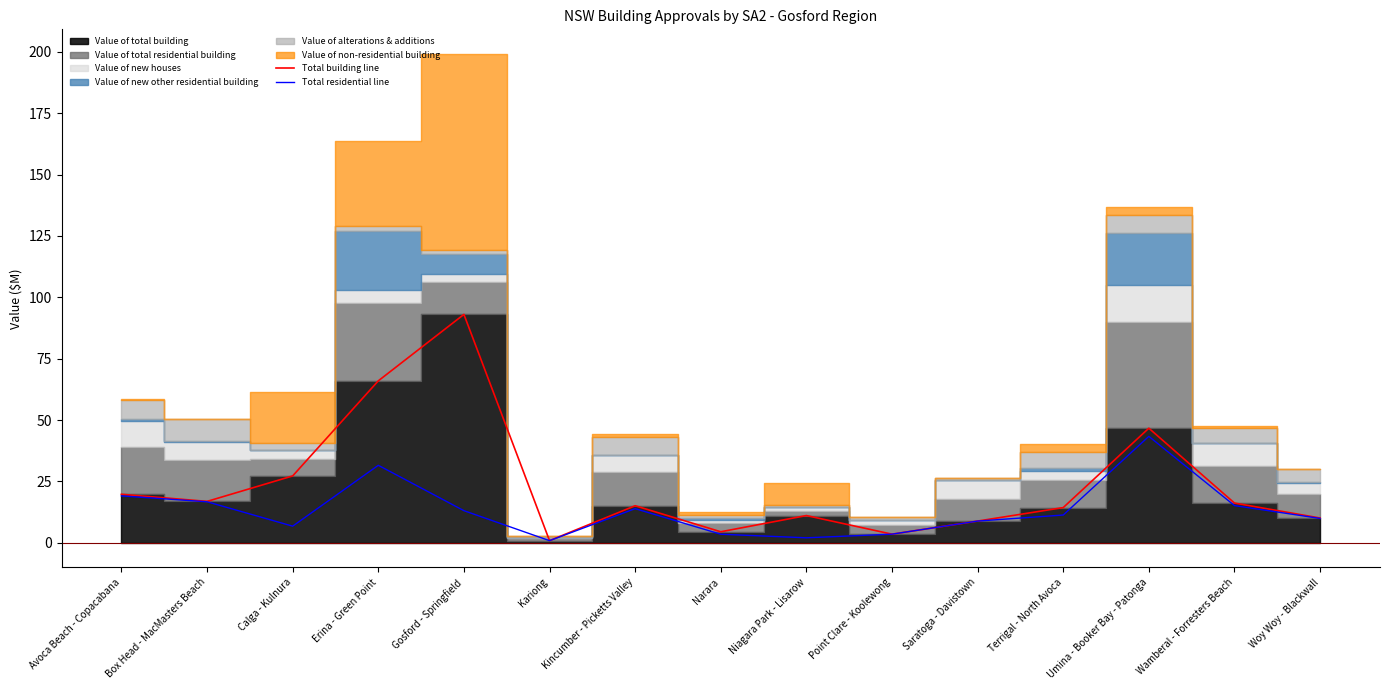

What is the sum of the Total residential line values at Kincumber - Picketts Valley and Calga - Kulnura?

20.7